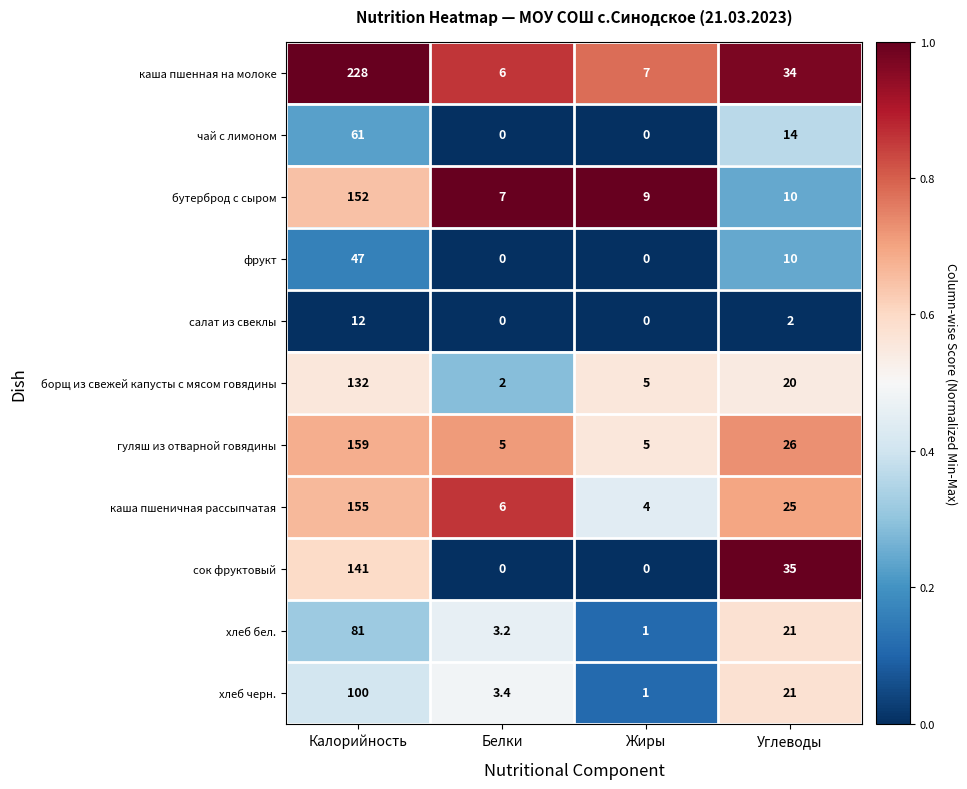

True or false: каша пшенная на молоке has a value of 6.0 at Белки.

True